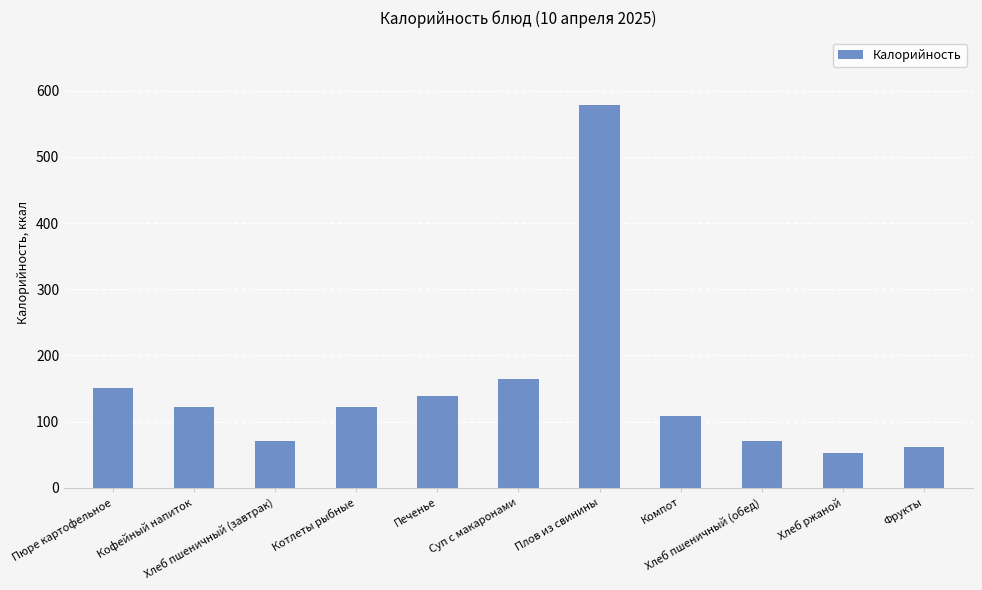

At which label does the data first exceed 122?

Пюре картофельное